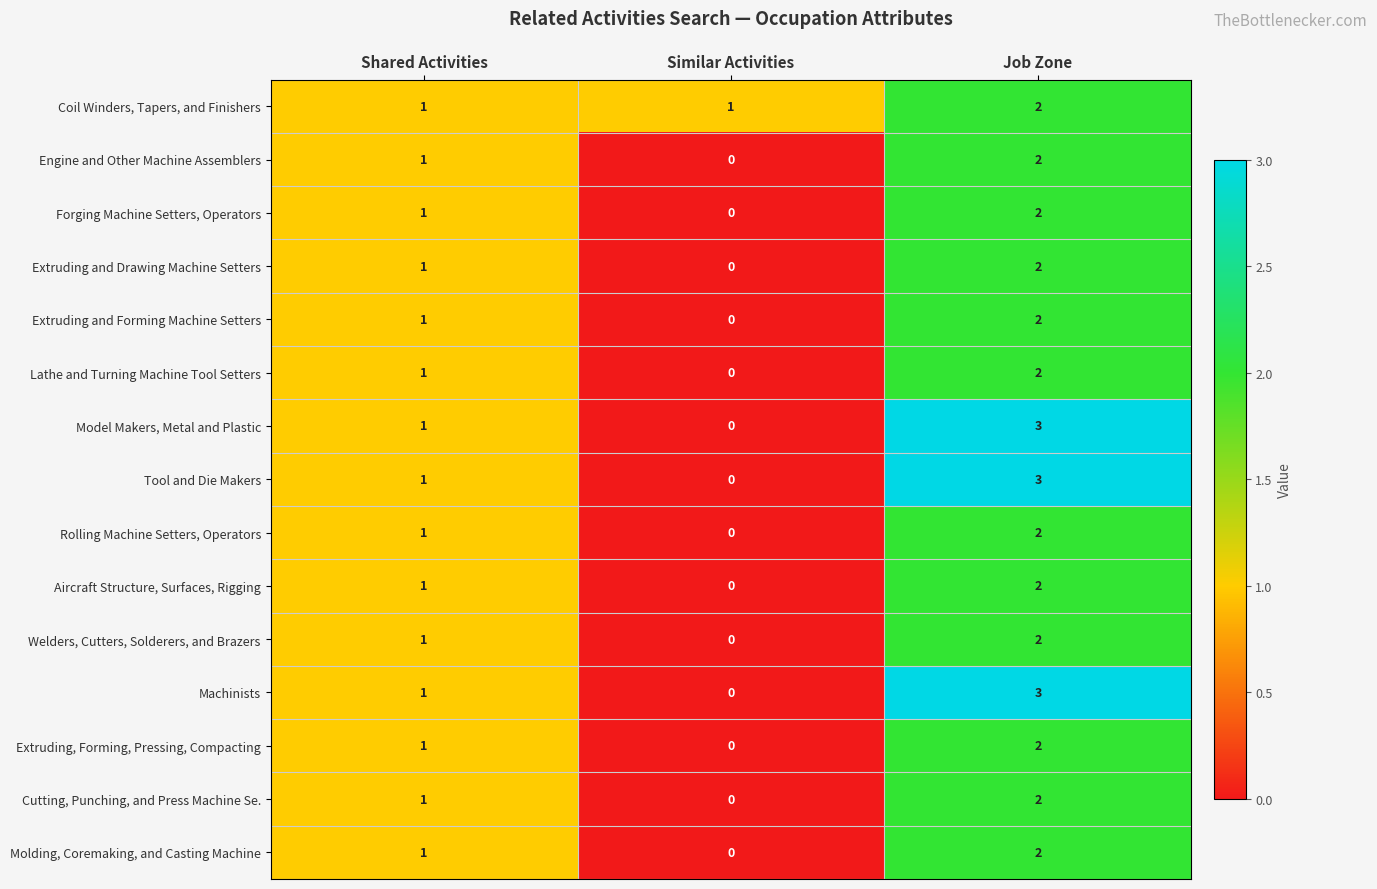

Is the value of Model Makers, Metal and Plastic at Shared Activities greater than the value of Extruding and Forming Machine Setters at Job Zone?

No